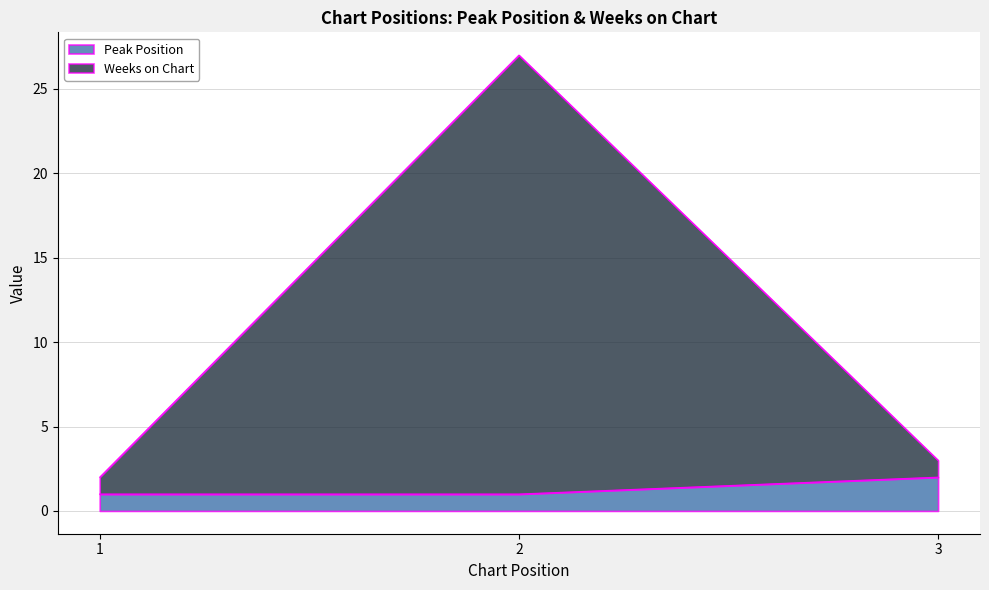

How many data points in Peak Position are above 1?

1